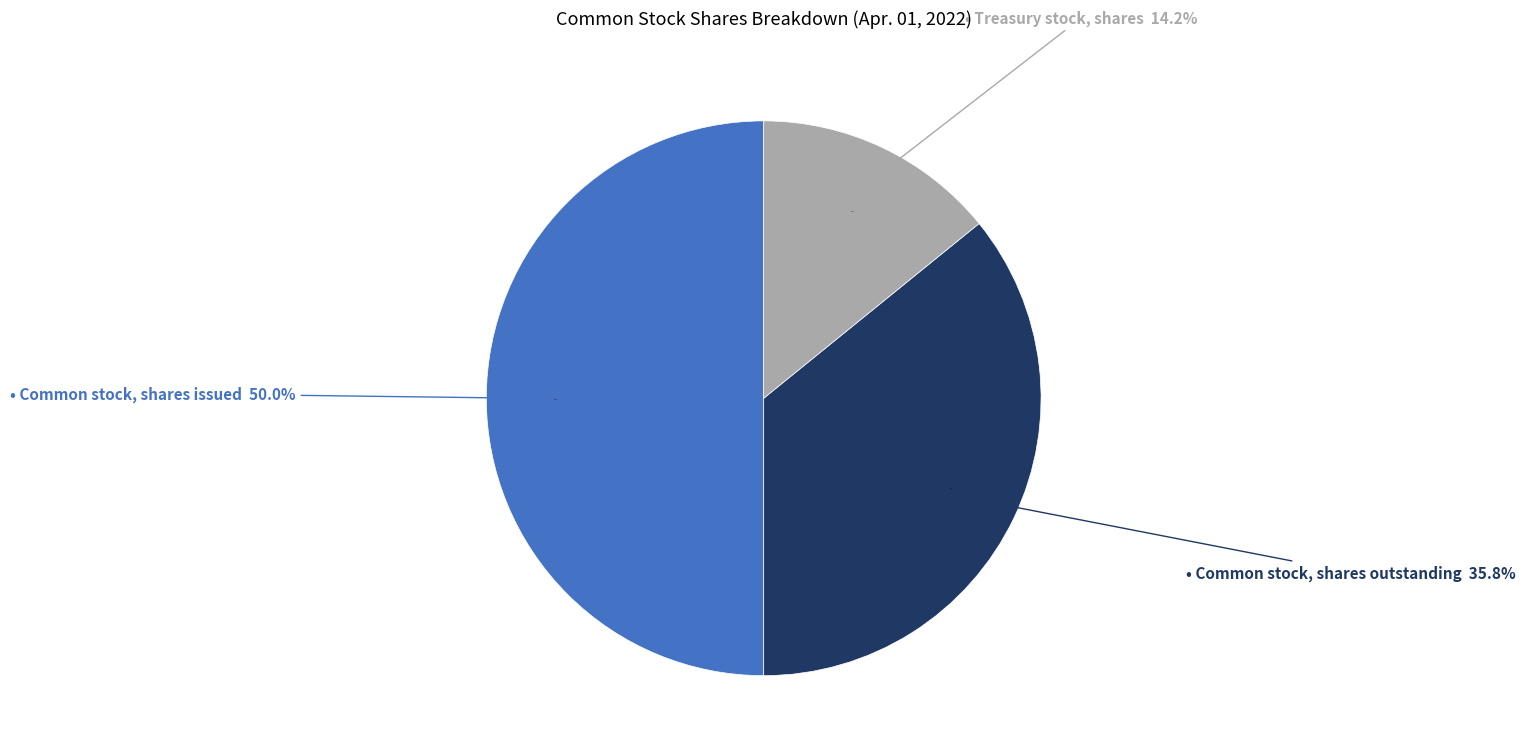

To the nearest percent, what portion does Common stock, shares issued represent?

50%